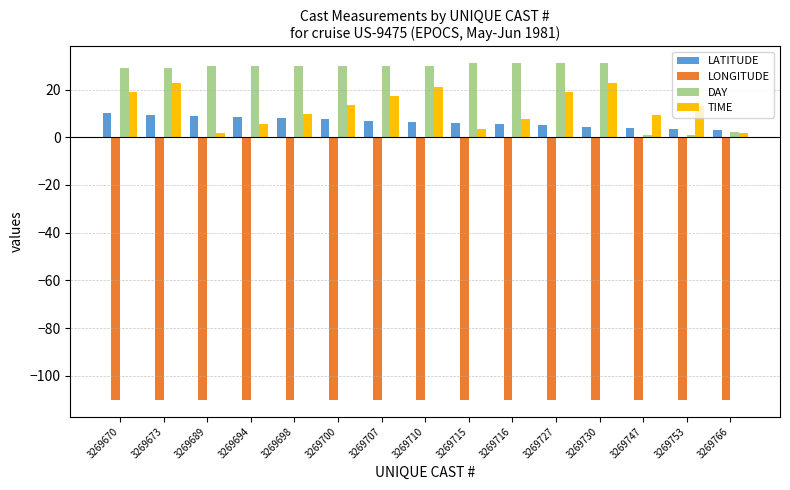

What is the sum of the LATITUDE values at 3269753 and 3269700?

11.0